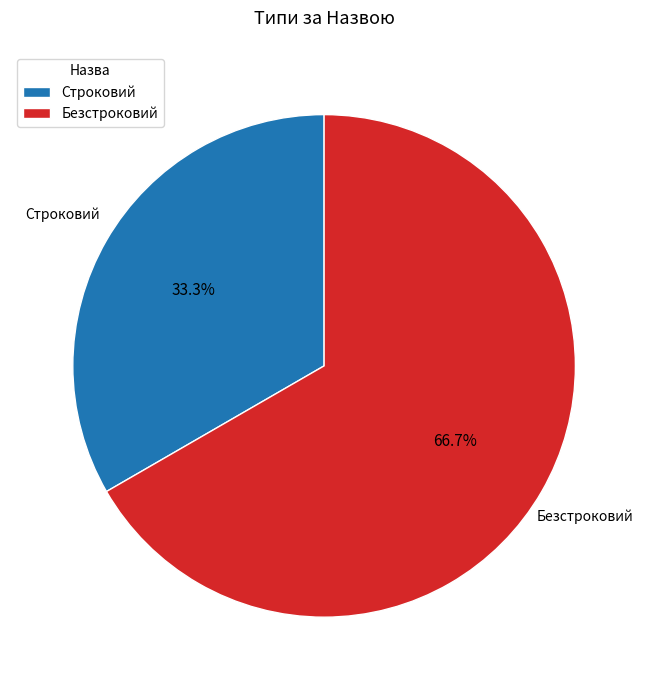

Approximately how many times larger is the value at Строковий compared to Безстроковий?

0.5